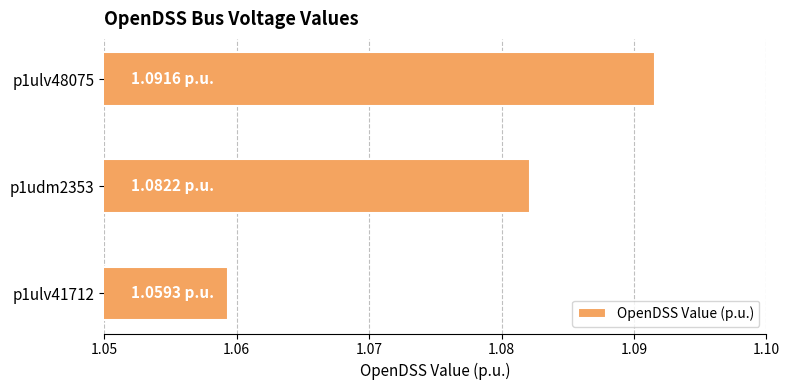

What is the sum of all values?

3.2